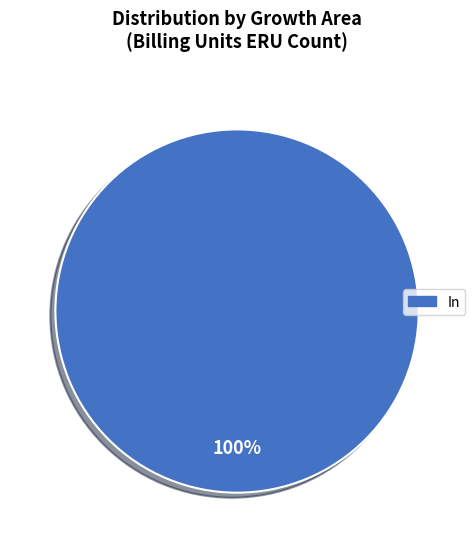

Is there a majority slice in this chart?

Yes